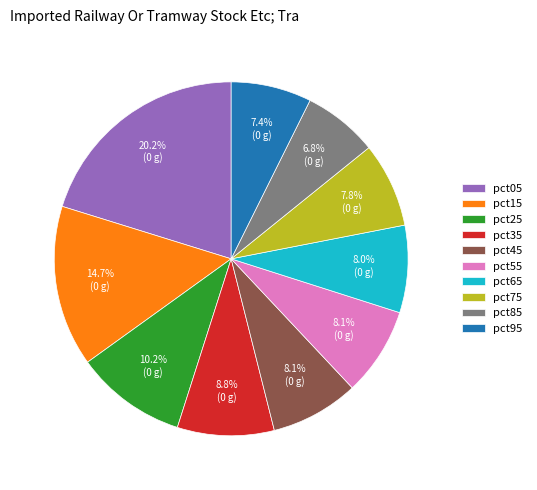

Is there any slice that represents more than half of the pie?

No